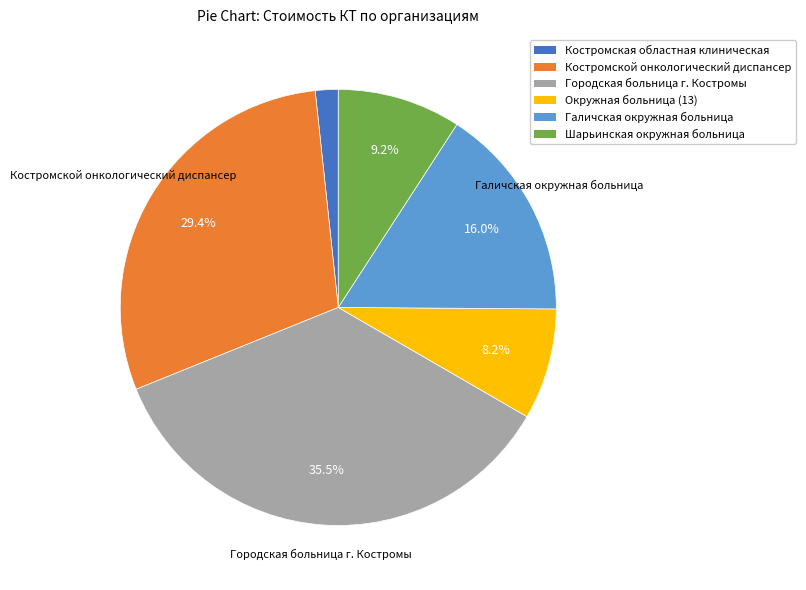

Rank the categories by value from lowest to highest.

Костромская областная клиническая, Окружная больница (13), Шарьинская окружная больница, Галичская окружная больница, Костромской онкологический диспансер, Городская больница г. Костромы